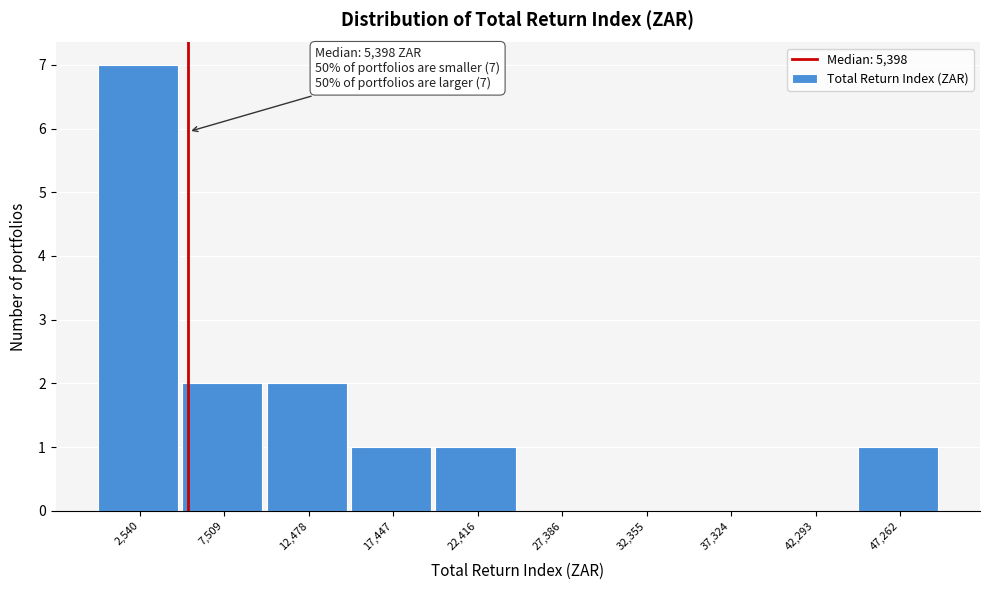

Which range on the x-axis has the tallest bar?

0 to 5000